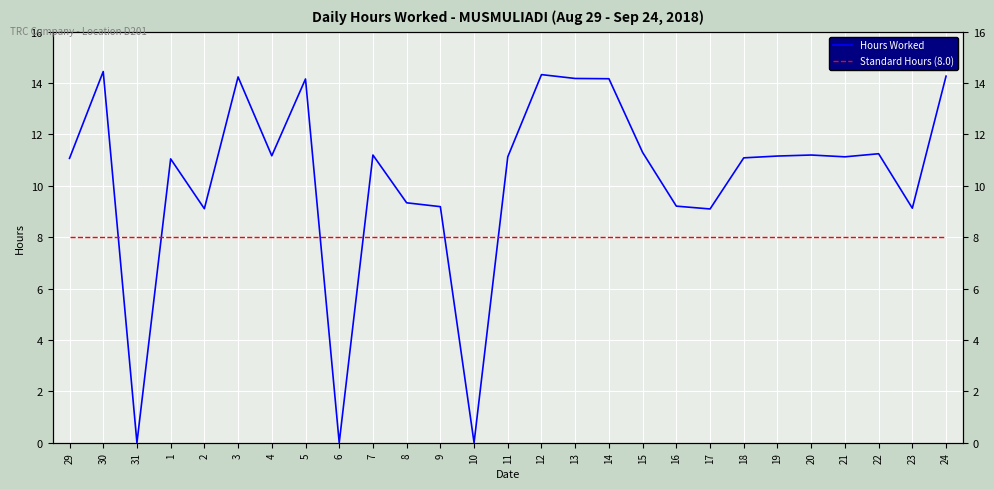

The value of Hours Worked at 22 is 11.2. True or false?

True